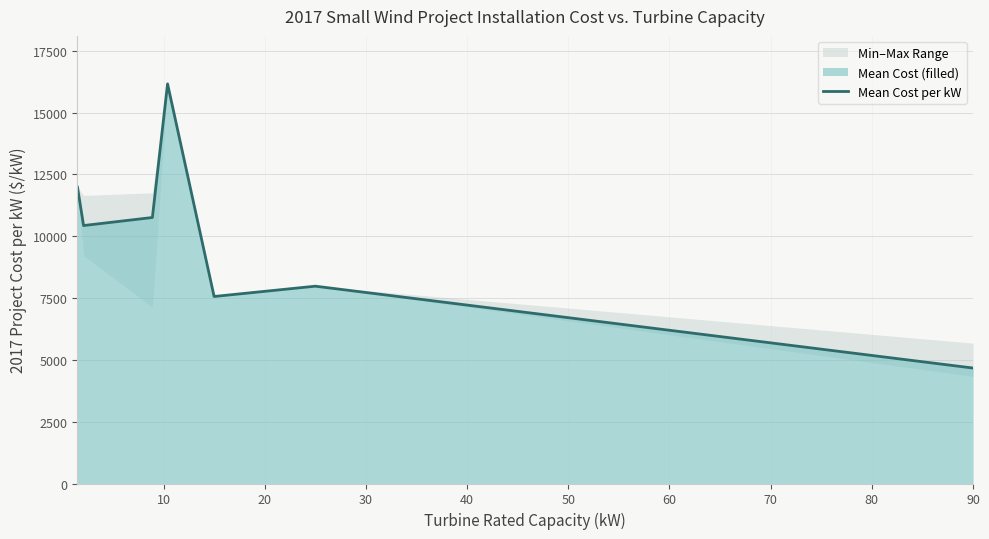

How many points are lower than both their immediate neighbors (excluding endpoints)?

2